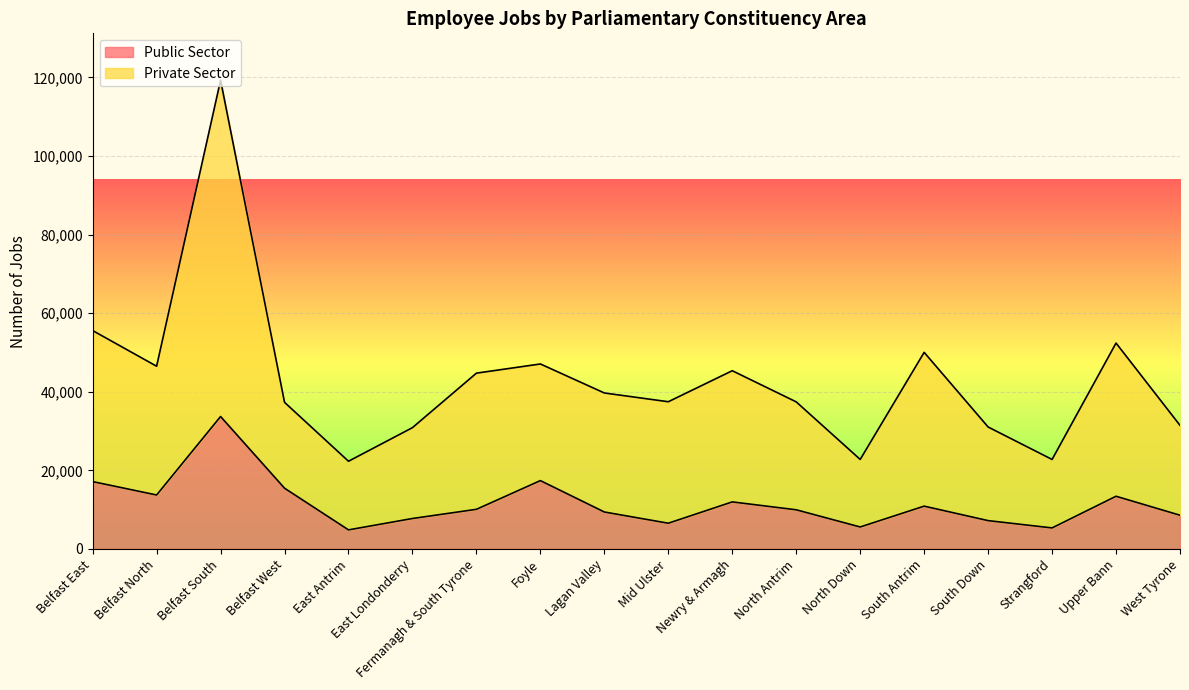

Is the value of Public Sector at Belfast West greater than the value of Private Sector at Strangford?

No